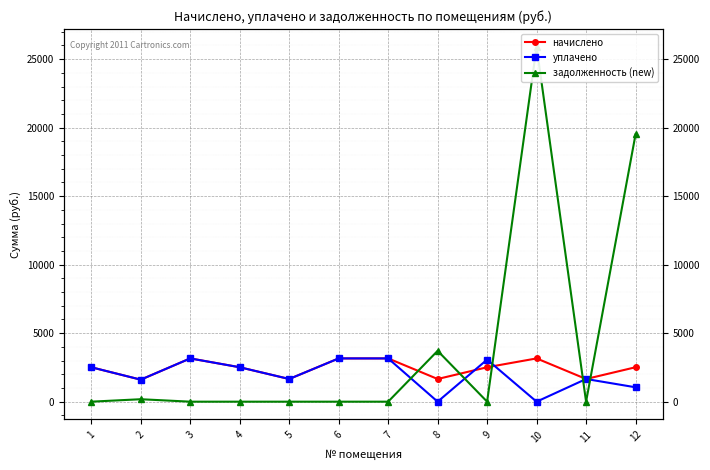

At which category is the sum across all series the highest?

10